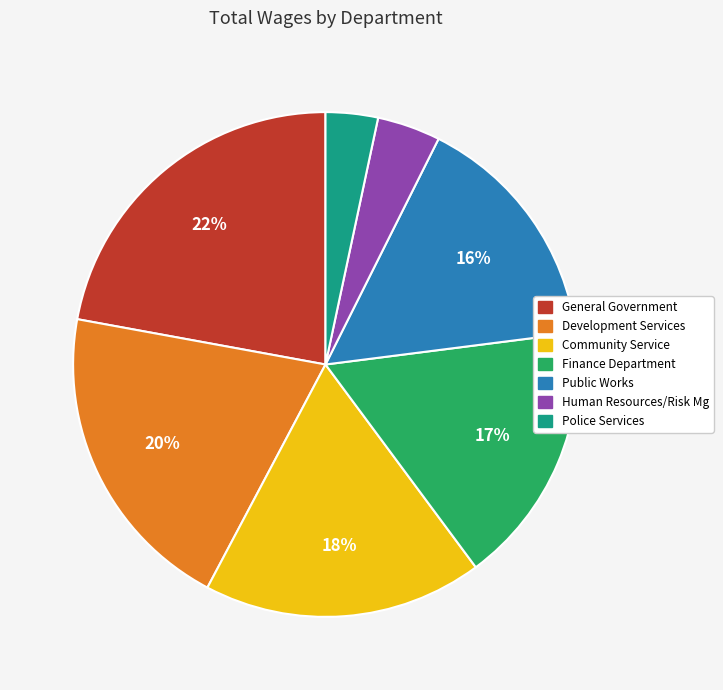

How many slices are in this pie chart?

7